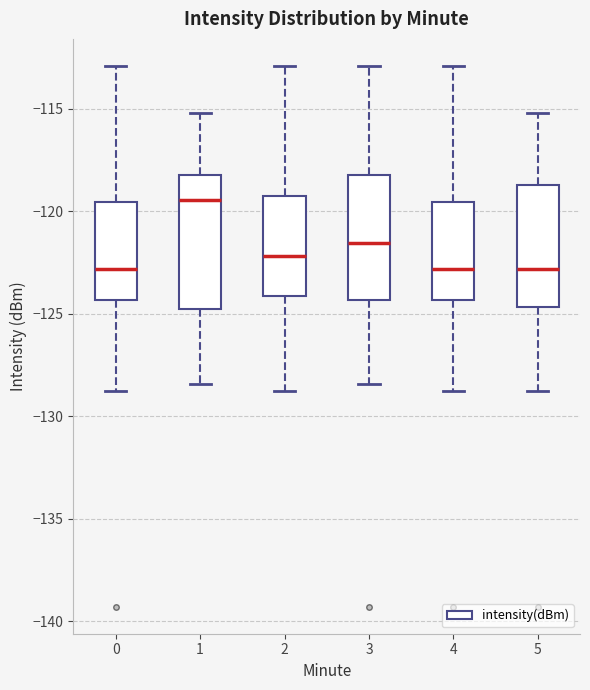

Reading left to right, transcribe this box plot: for each box, give where its median line is, the range the box spans, and where its two whiskers end, as read against the y-axis. The values are not printed on the chart, so give them approximately, as read against the axis.

0: median -123.0, box -124.5 to -119.5, whiskers -129.0 to -113.0
1: median -119.5, box -124.5 to -118.0, whiskers -128.5 to -115.0
2: median -122.0, box -124.0 to -119.5, whiskers -129.0 to -113.0
3: median -121.5, box -124.5 to -118.0, whiskers -128.5 to -113.0
4: median -123.0, box -124.5 to -119.5, whiskers -129.0 to -113.0
5: median -123.0, box -124.5 to -118.5, whiskers -129.0 to -115.0